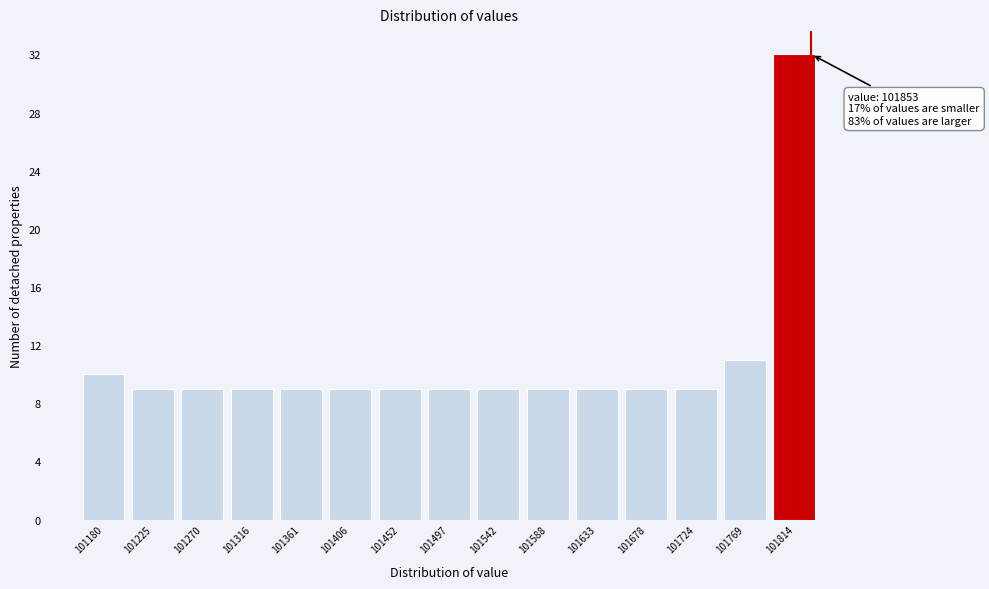

Reading left to right, list all the values displayed in this chart.

101180=10	101225=9	101270=9	101316=9	101361=9	101406=9	101452=9	101497=9	101542=9	101588=9	101633=9	101678=9	101724=9	101769=11	101814=32